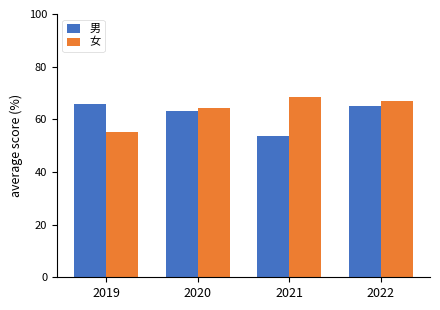

How many data points in 男 are above 64?

2